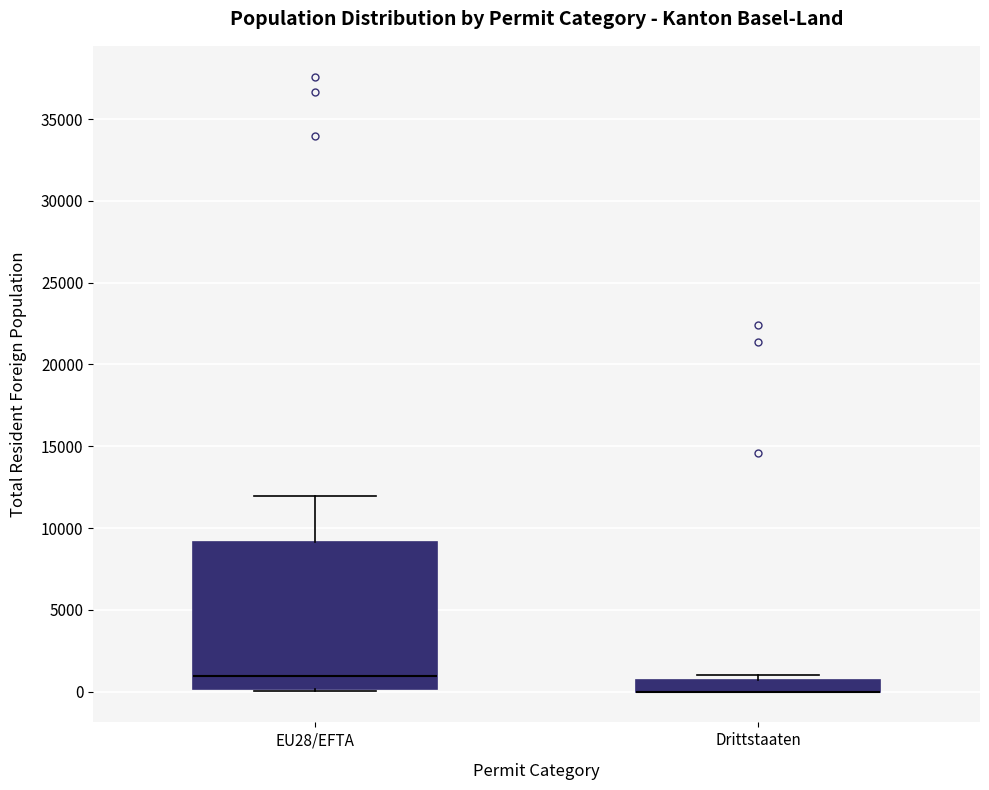

Comparing the boxes themselves (not the whiskers), which one is the tallest?

EU28/EFTA